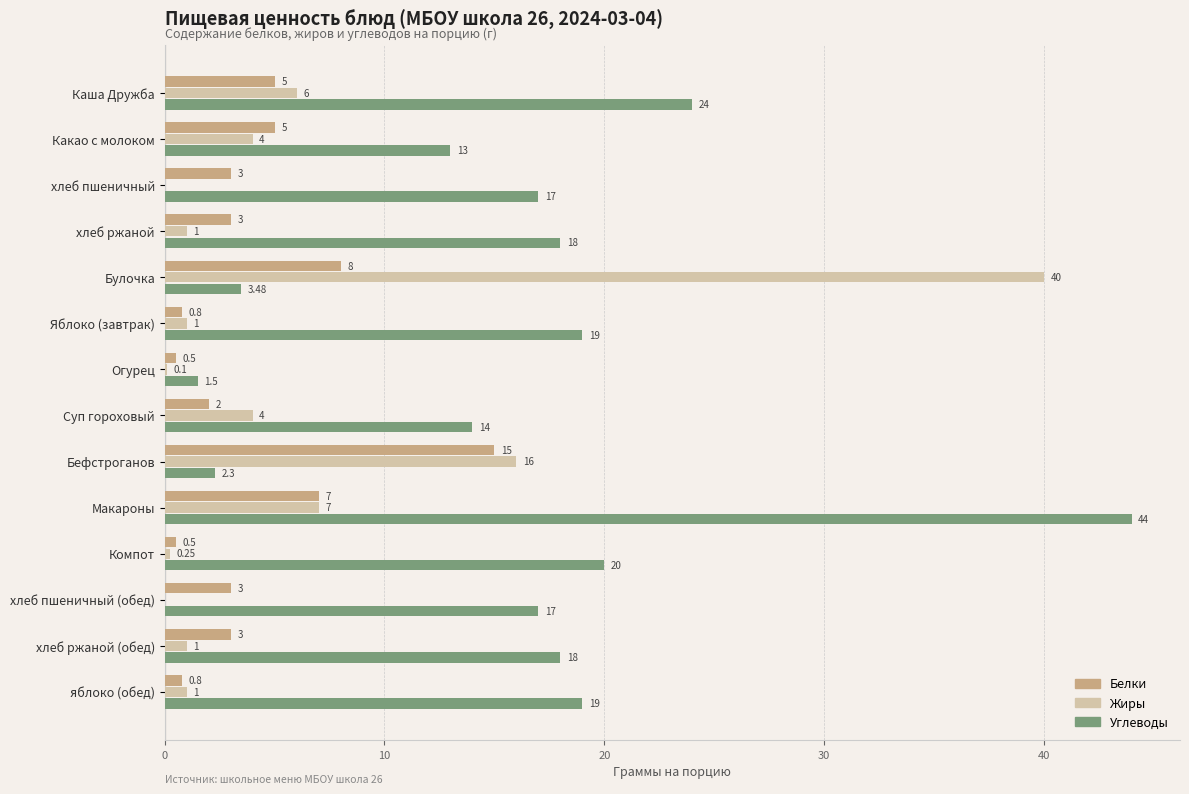

Which label corresponds to the largest value in the chart?

Макароны